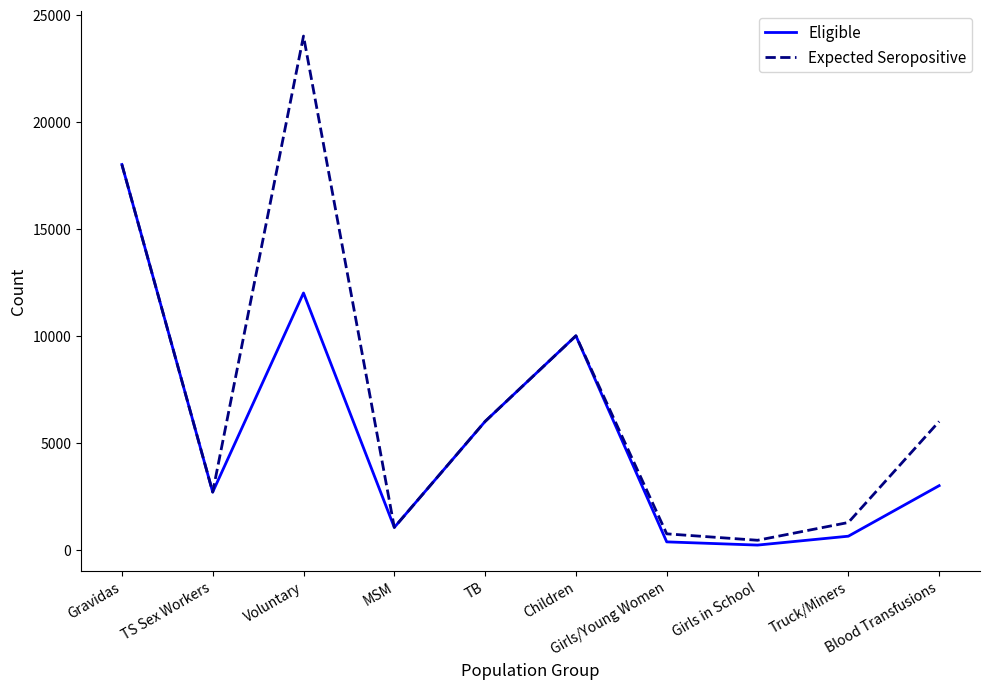

Reading left to right, what are all the values shown in this chart?

Eligible: Gravidas=18000	TS Sex Workers=2700	Voluntary=12000	MSM=1050	TB=6000	Children=10000	Girls/Young Women=375	Girls in School=225	Truck/Miners=640	Blood Transfusions=3000
Expected Seropositive: Gravidas=18000	TS Sex Workers=2700	Voluntary=24000	MSM=1050	TB=6000	Children=10000	Girls/Young Women=750	Girls in School=450	Truck/Miners=1280	Blood Transfusions=6000